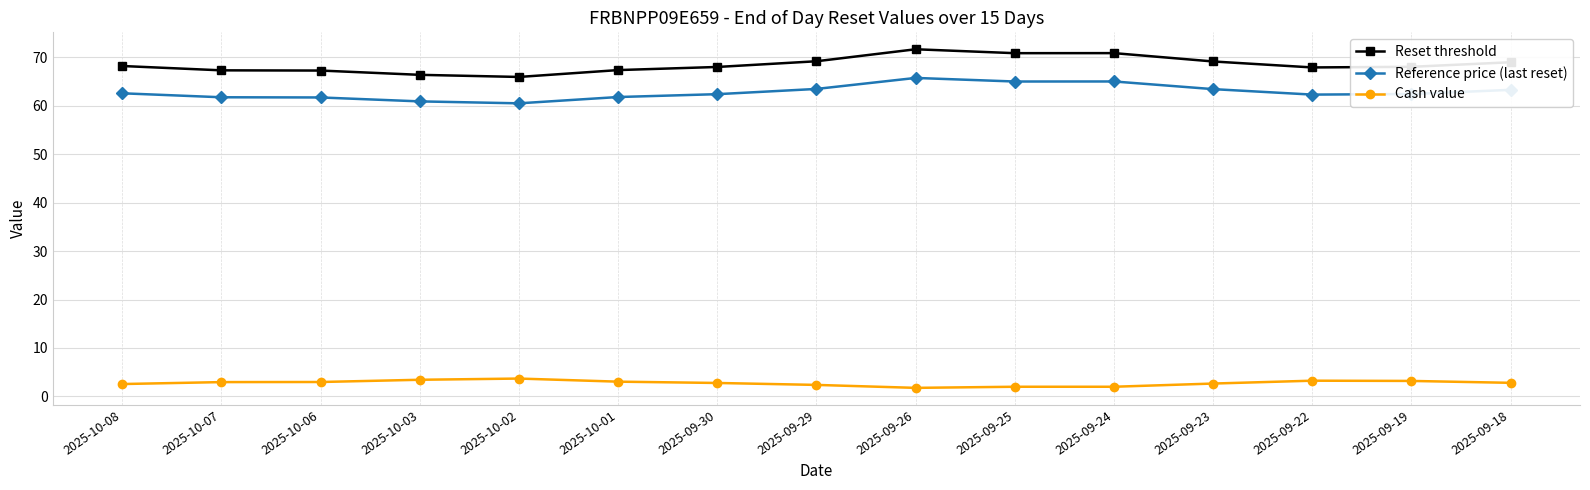

Rank the series by their maximum value, from highest to lowest.

Reset threshold, Reference price (last reset), Cash value